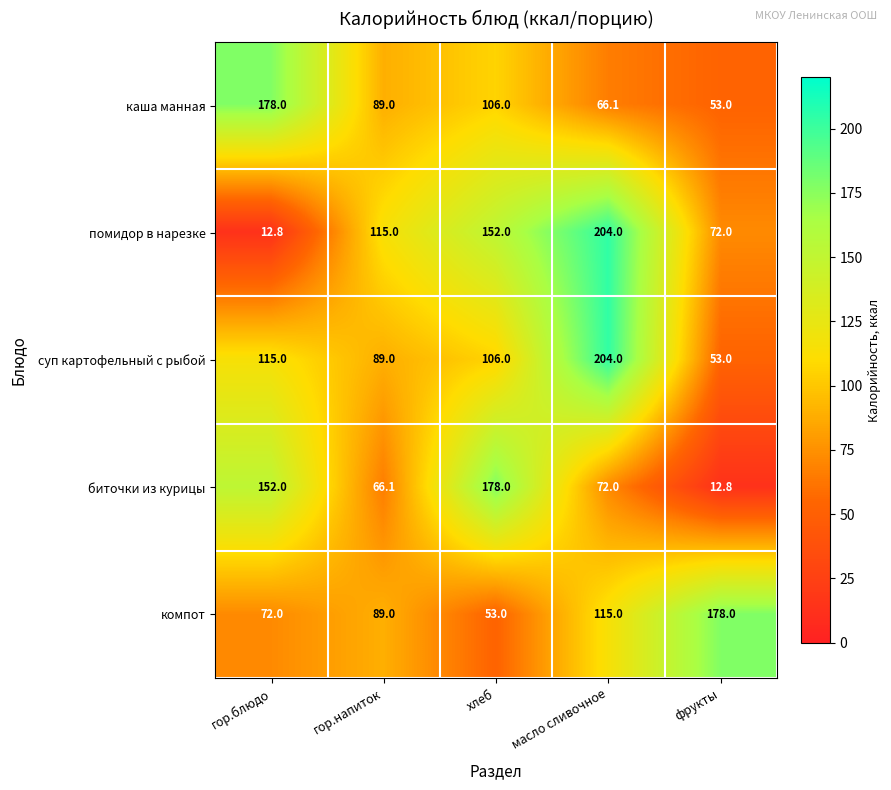

Which series has the largest total across all categories?

суп картофельный с рыбой